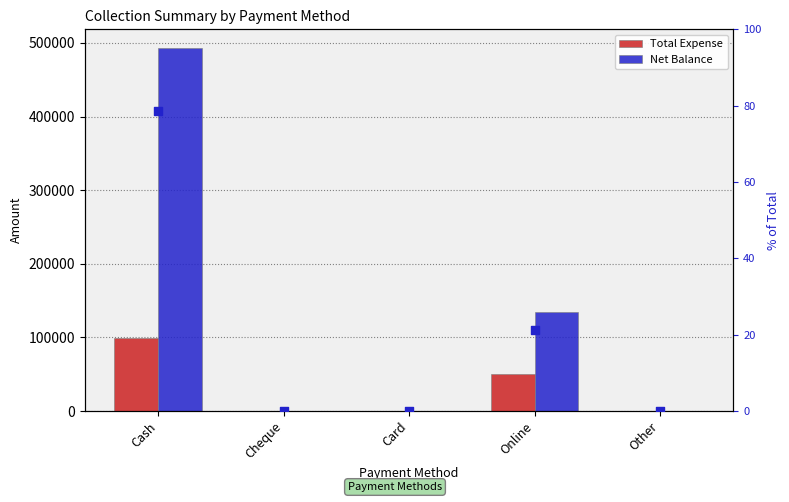

Is the value of Net Balance at Cheque greater than the value of % Net Balance at Online?

No